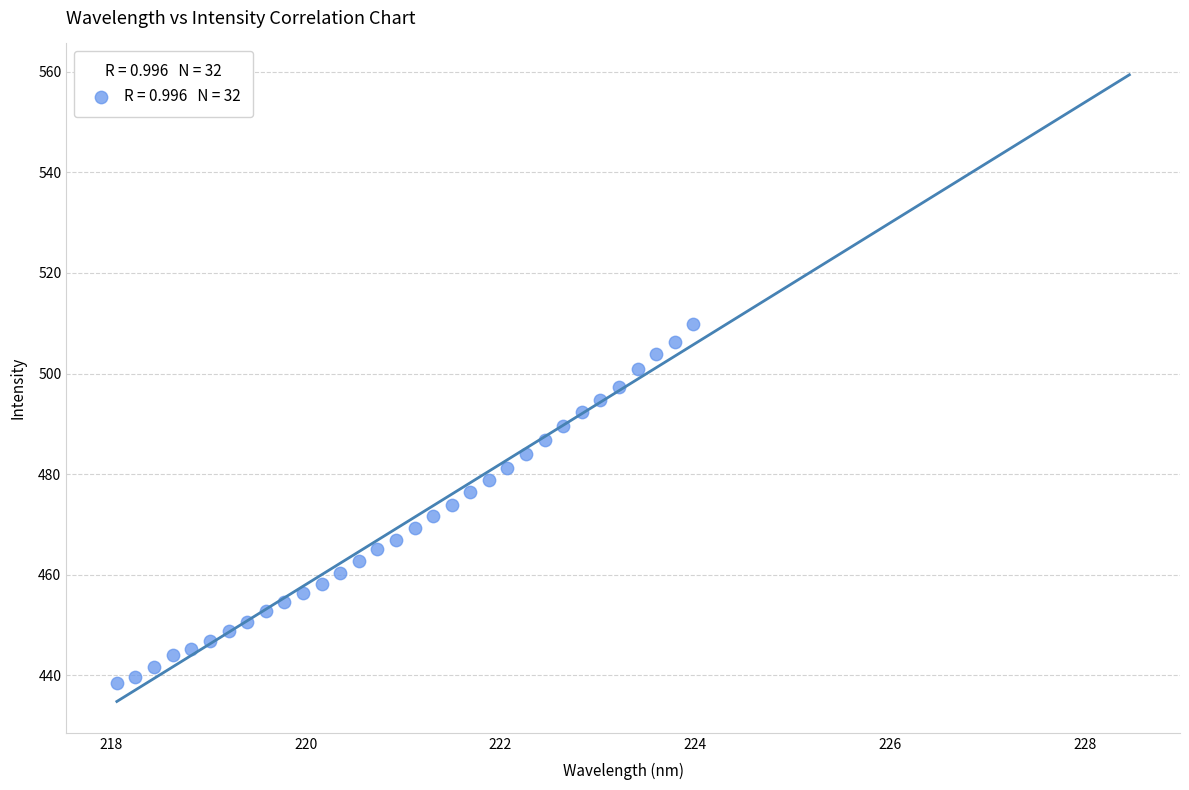

What is the range of Y values (max minus min)?

71.4